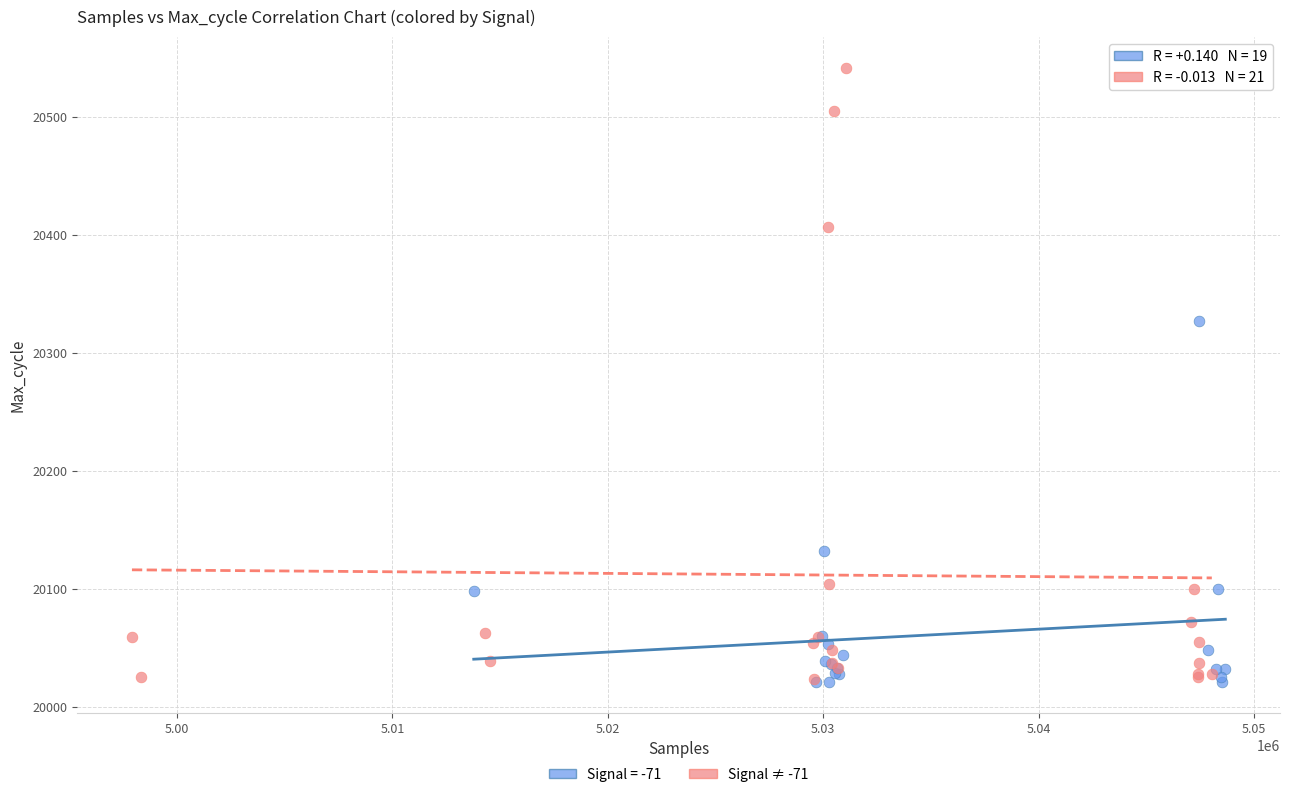

Which series has the widest spread of Y values?

Signal ≠ -71